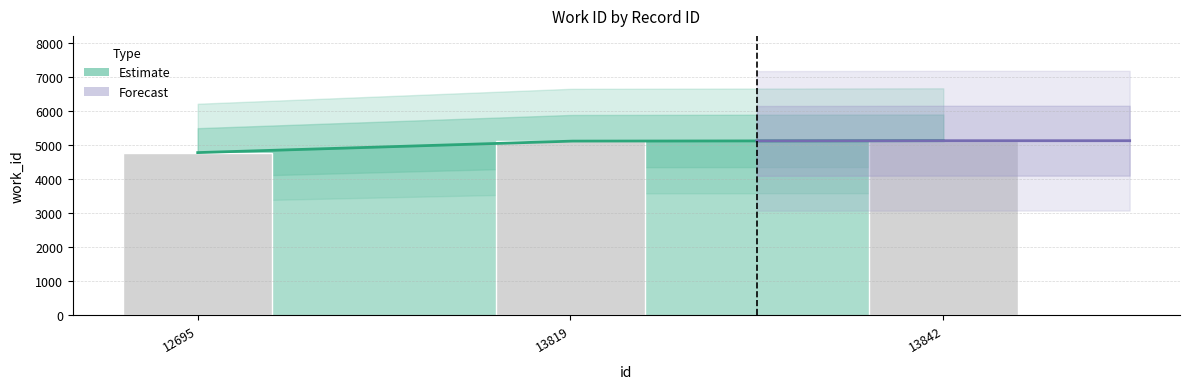

True or false: the data shows 4780 at 12695.

True